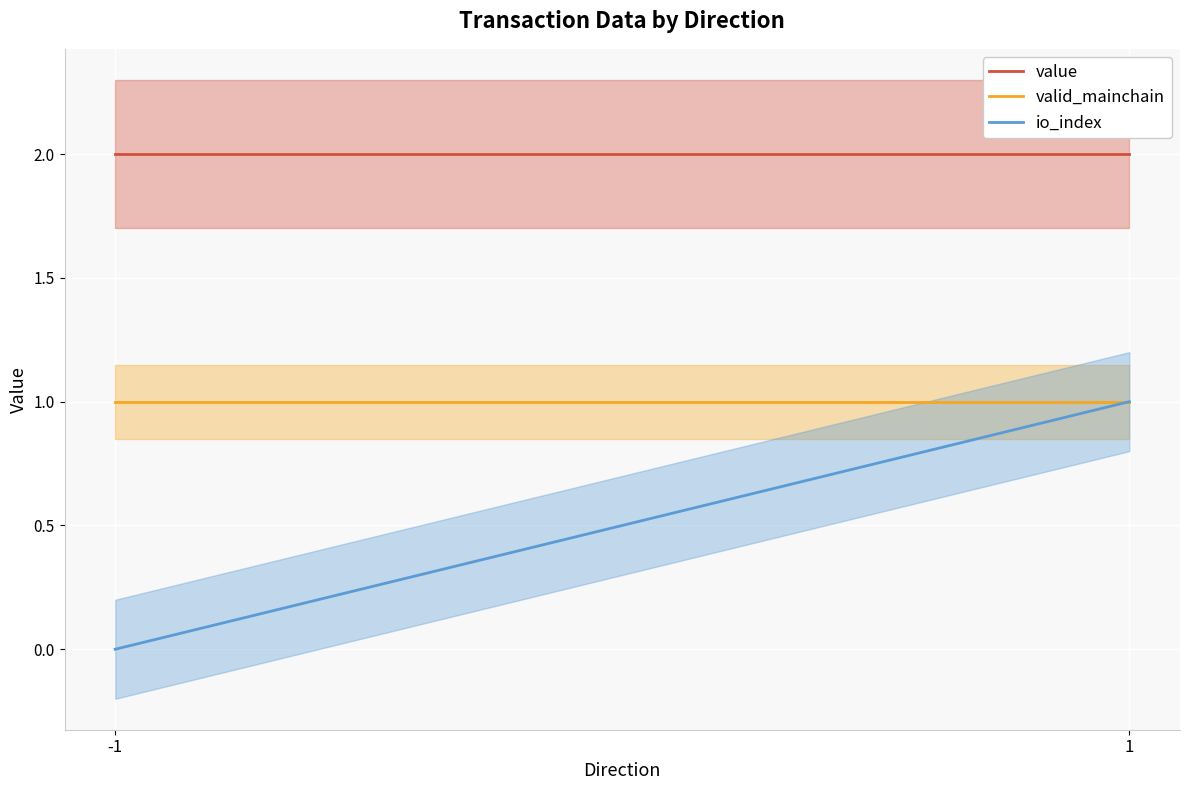

Rank the series by their average value, from highest to lowest.

value, valid_mainchain, io_index